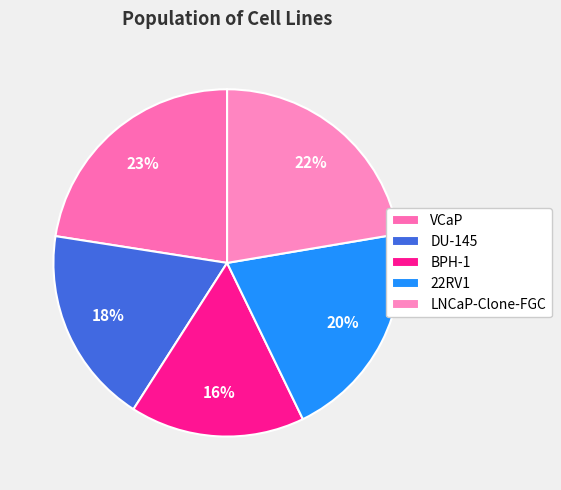

How many segments does this pie chart have?

5